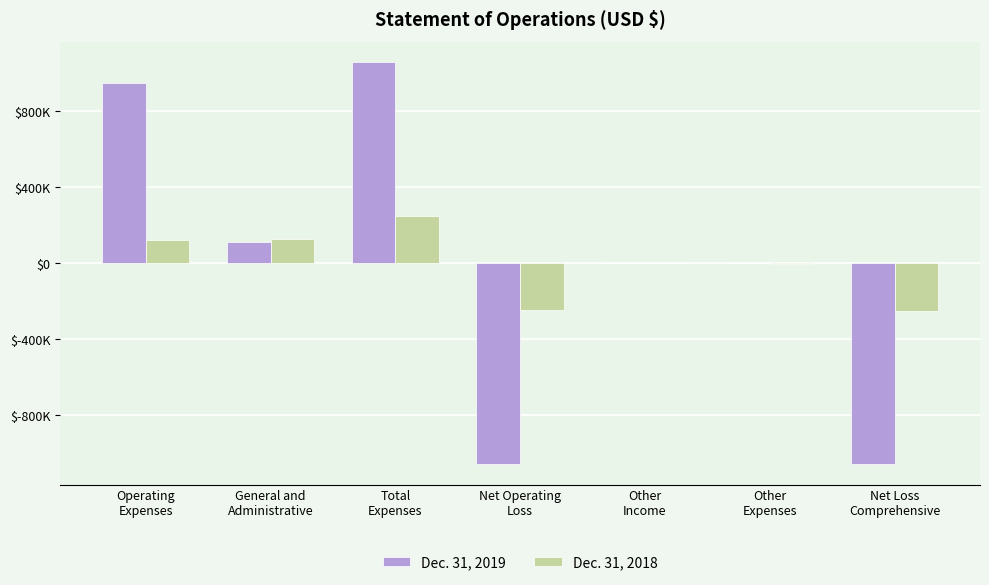

The value of Dec. 31, 2018 at Other
Income is 1896. True or false?

False